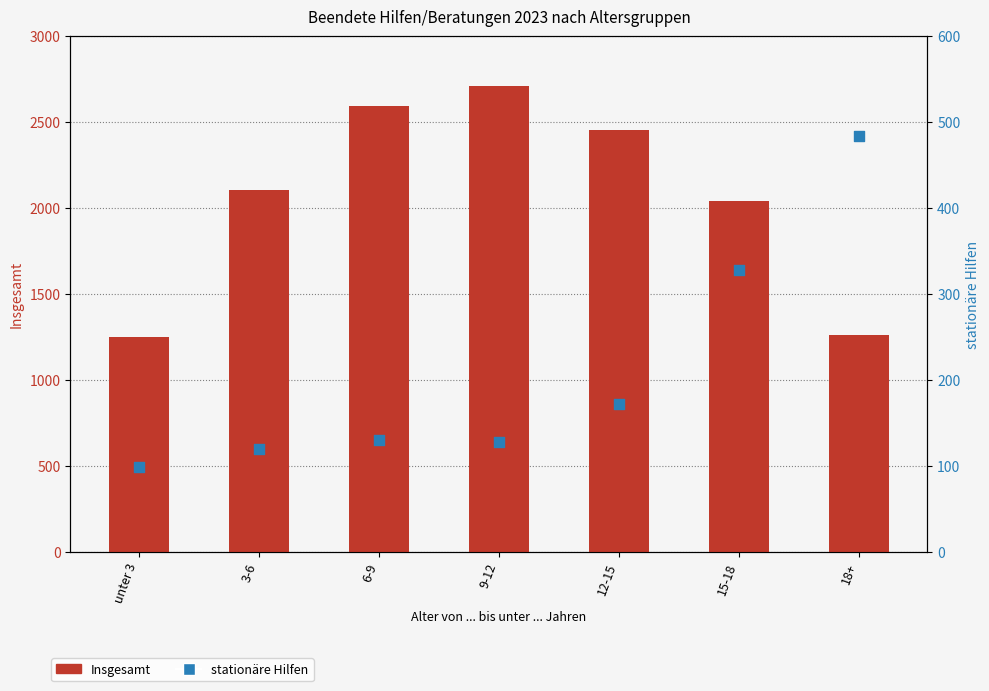

Which series reaches the maximum Y coordinate?

Insgesamt